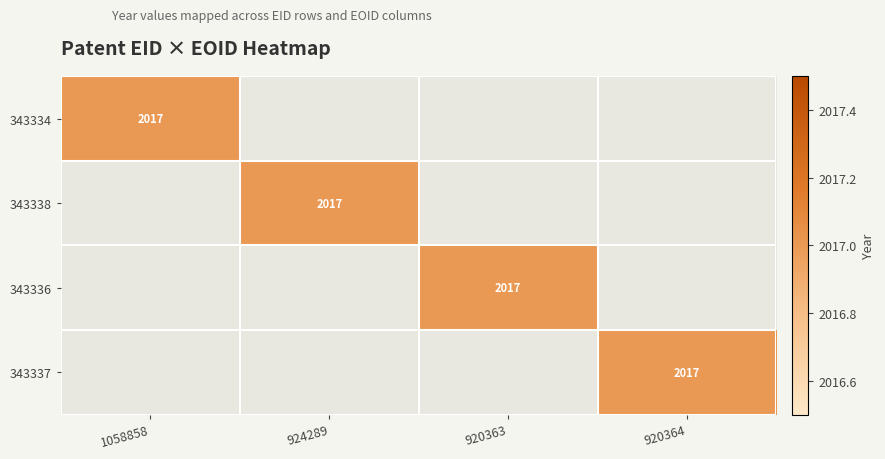

Rank the series by their maximum value, from highest to lowest.

343334, 343338, 343336, 343337